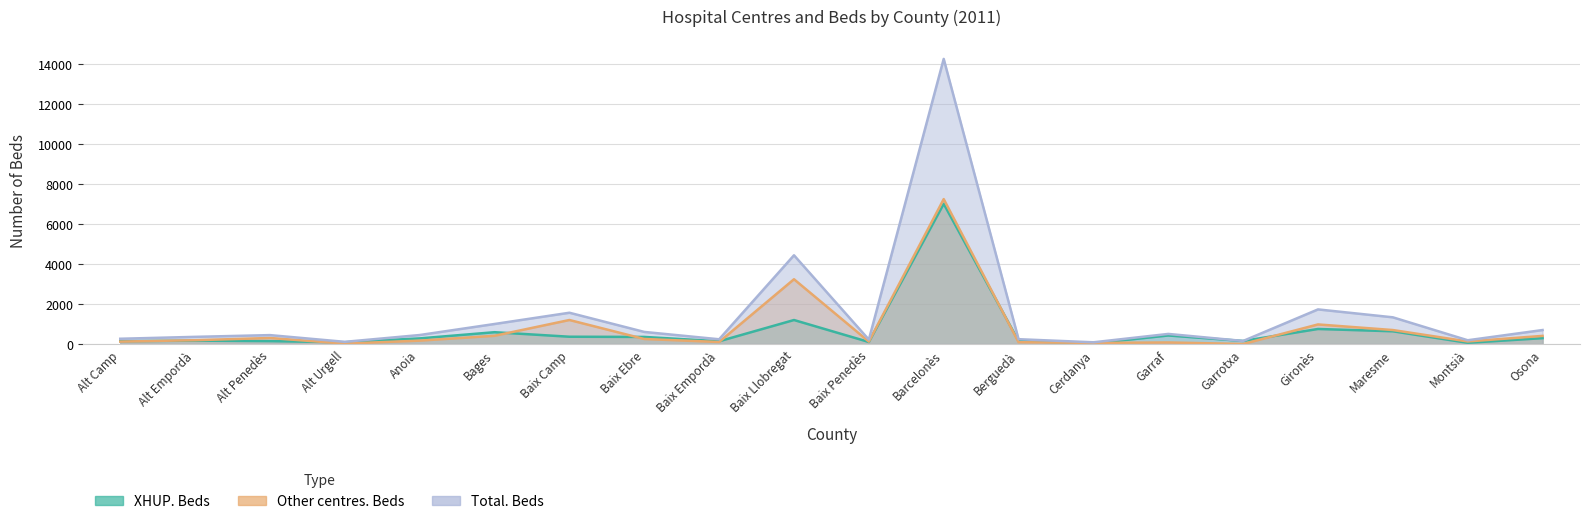

What is the maximum value shown in the chart?

14233